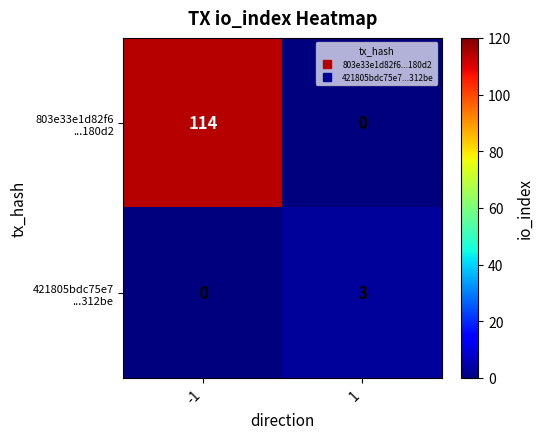

What is the greatest value displayed?

114